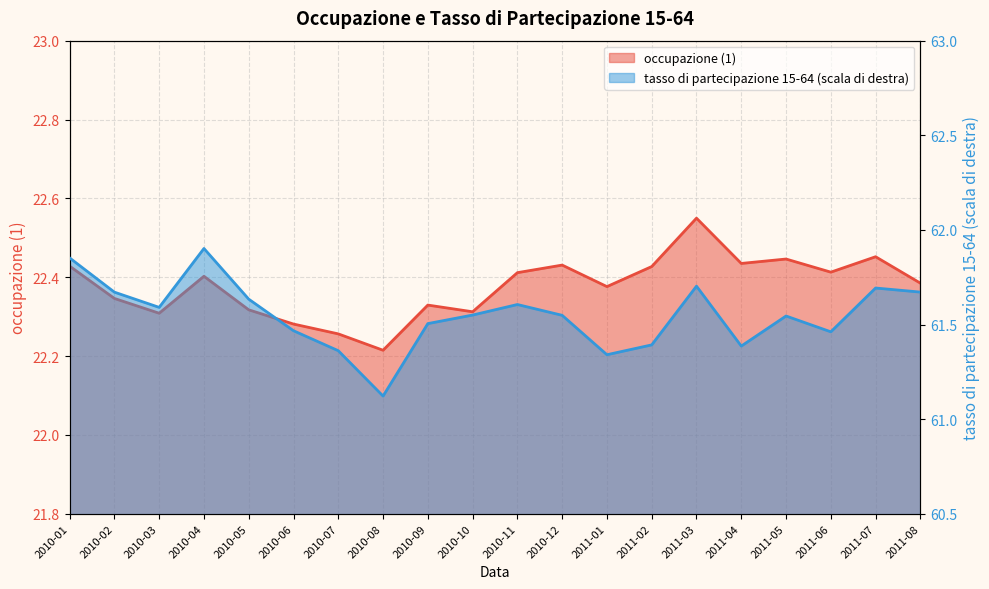

How many interior local valleys does the occupazione (1) series have?

6